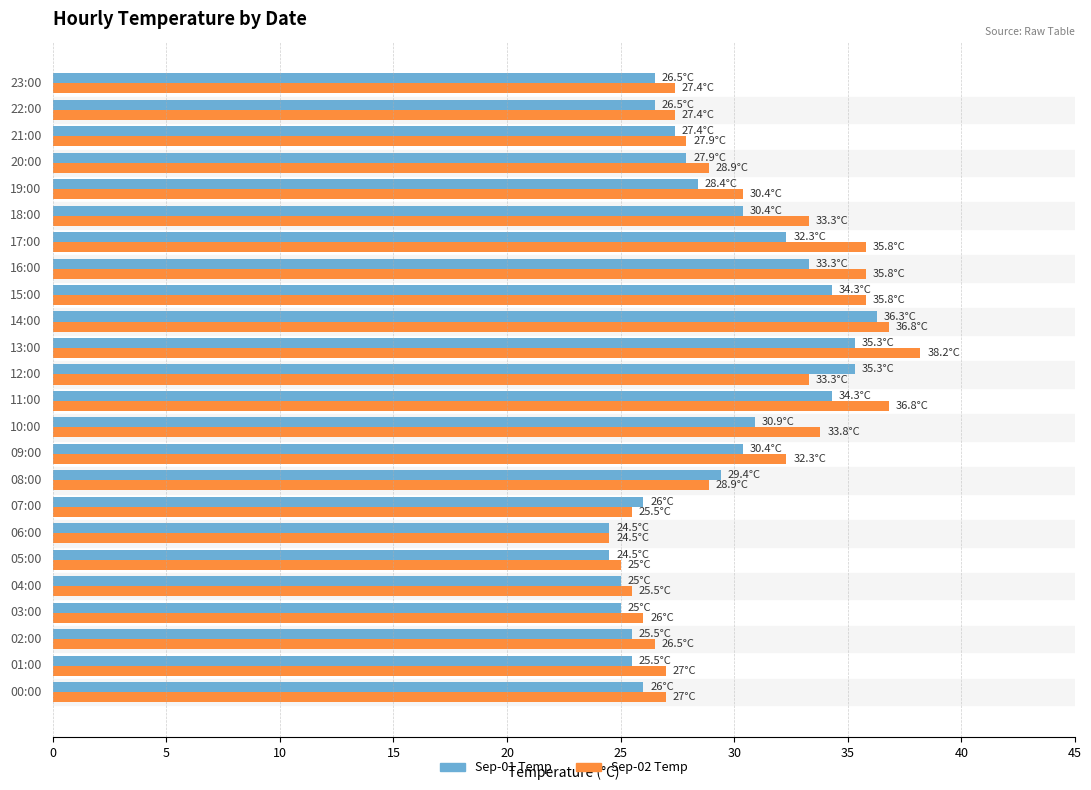

Which series has the widest spread of values?

Sep-02 Temp